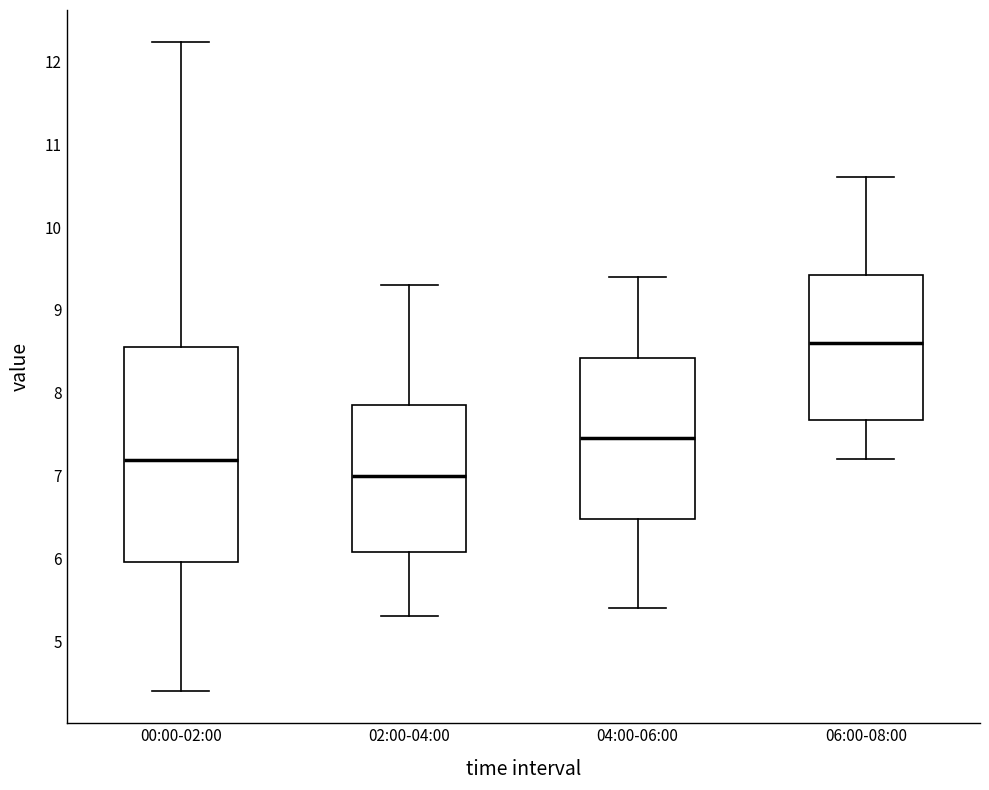

Reading left to right, transcribe this box plot: for each box, give where its median line is, the range the box spans, and where its two whiskers end, as read against the y-axis. The values are not printed on the chart, so give them approximately, as read against the axis.

00:00-02:00: median 7.2, box 6.0 to 8.6, whiskers 4.4 to 12.2
02:00-04:00: median 7.0, box 6.1 to 7.9, whiskers 5.3 to 9.3
04:00-06:00: median 7.5, box 6.5 to 8.4, whiskers 5.4 to 9.4
06:00-08:00: median 8.6, box 7.7 to 9.4, whiskers 7.2 to 10.6